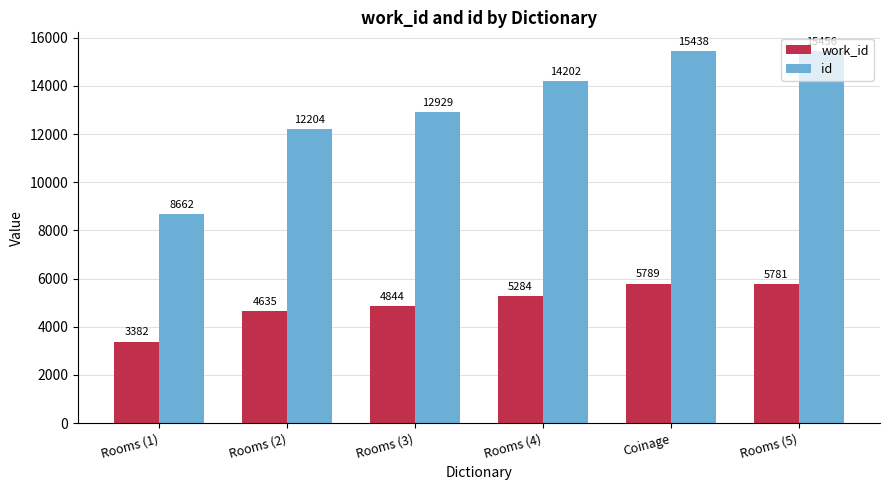

What are all the series names shown in the legend?

work_id, id